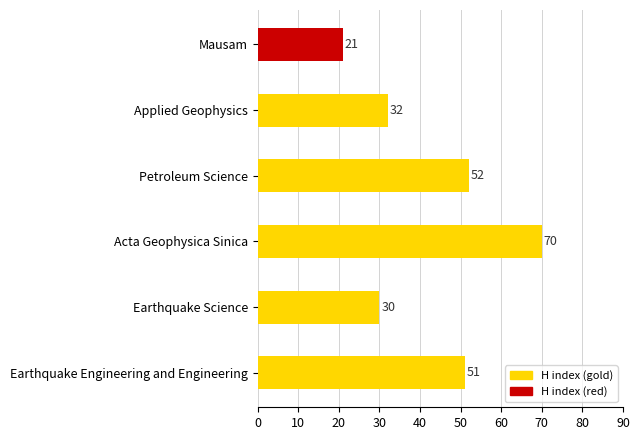

Between Mausam and Applied Geophysics, which is larger?

Applied Geophysics